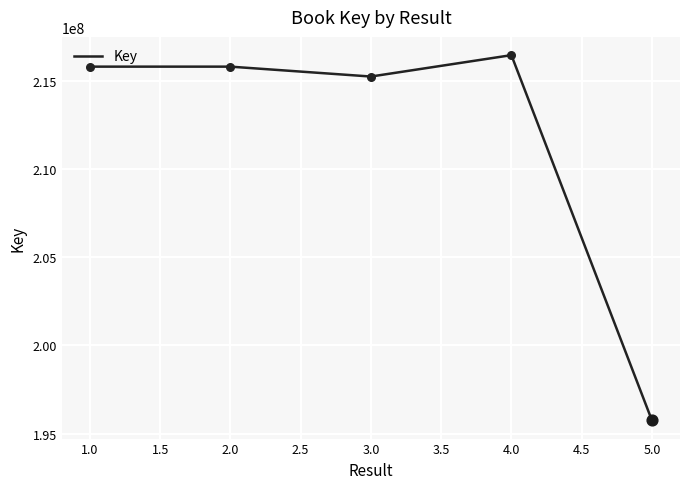

Which has a higher value, 2.0 or 5.0?

2.0